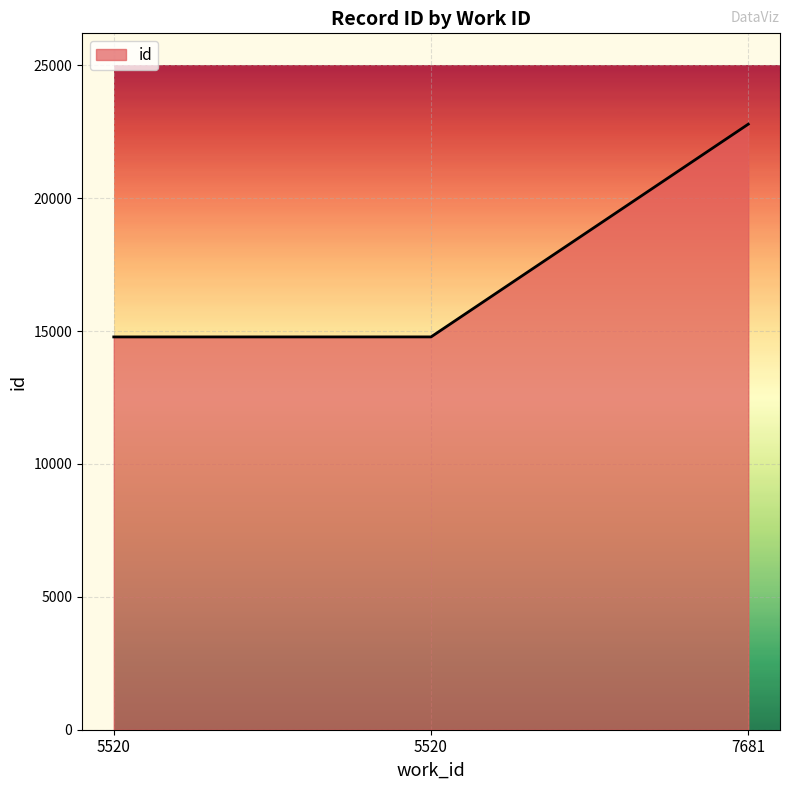

Which has a higher value, 5520 or 7681?

7681